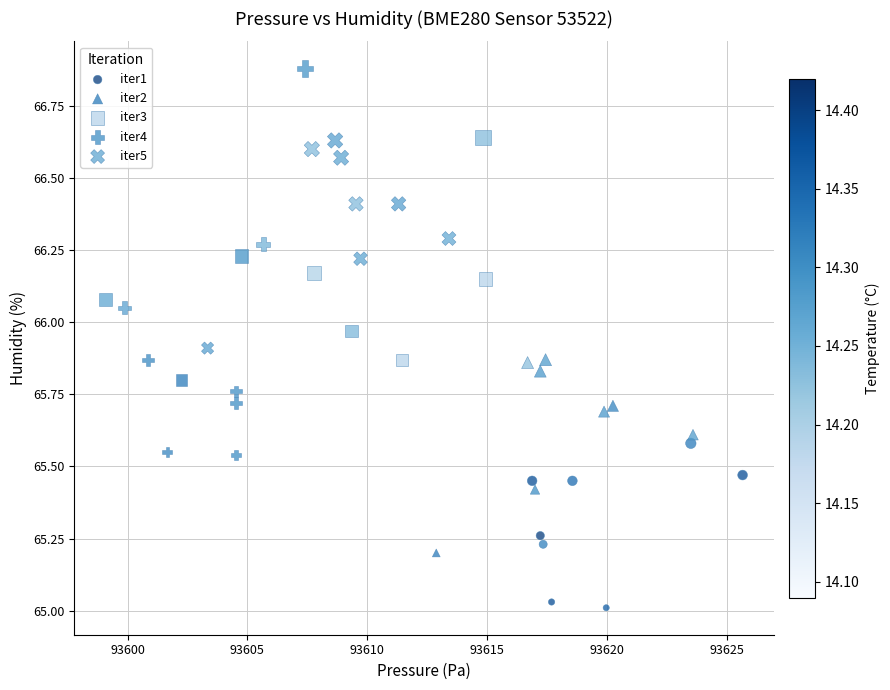

Which series has the largest Y range (max minus min)?

iter4